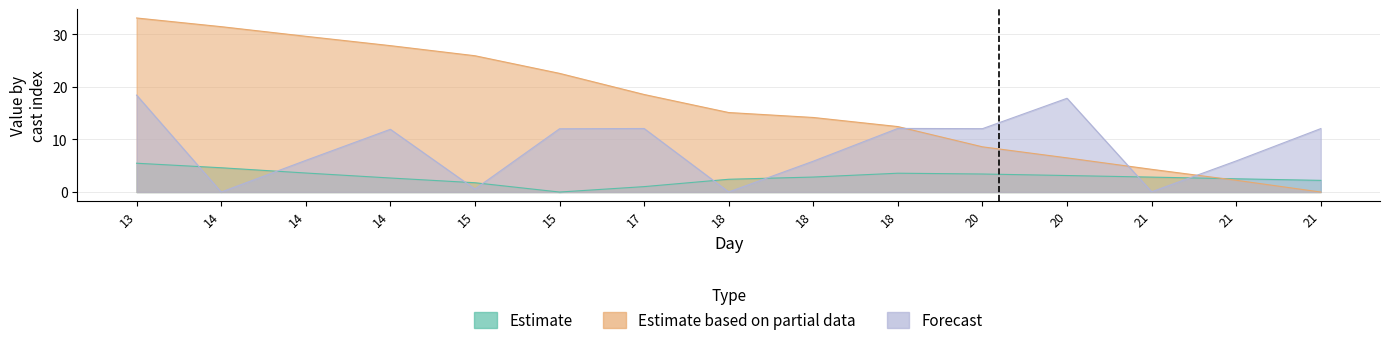

Does the chart have visible grid lines?

Yes